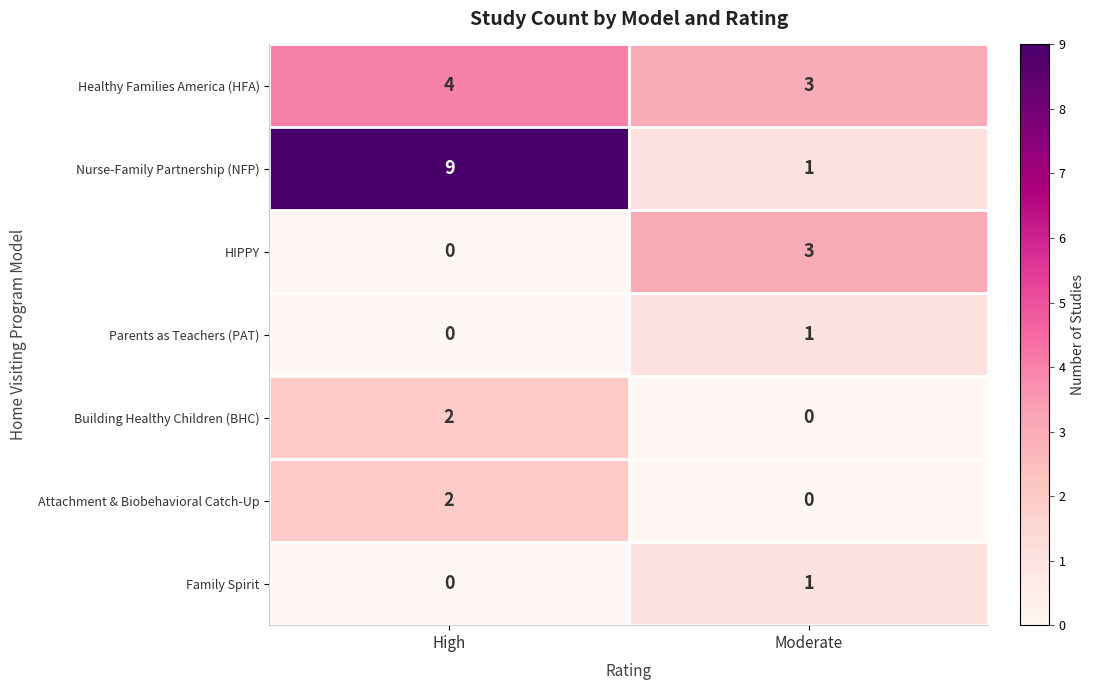

What is the highest value of the Nurse-Family Partnership (NFP) series?

9